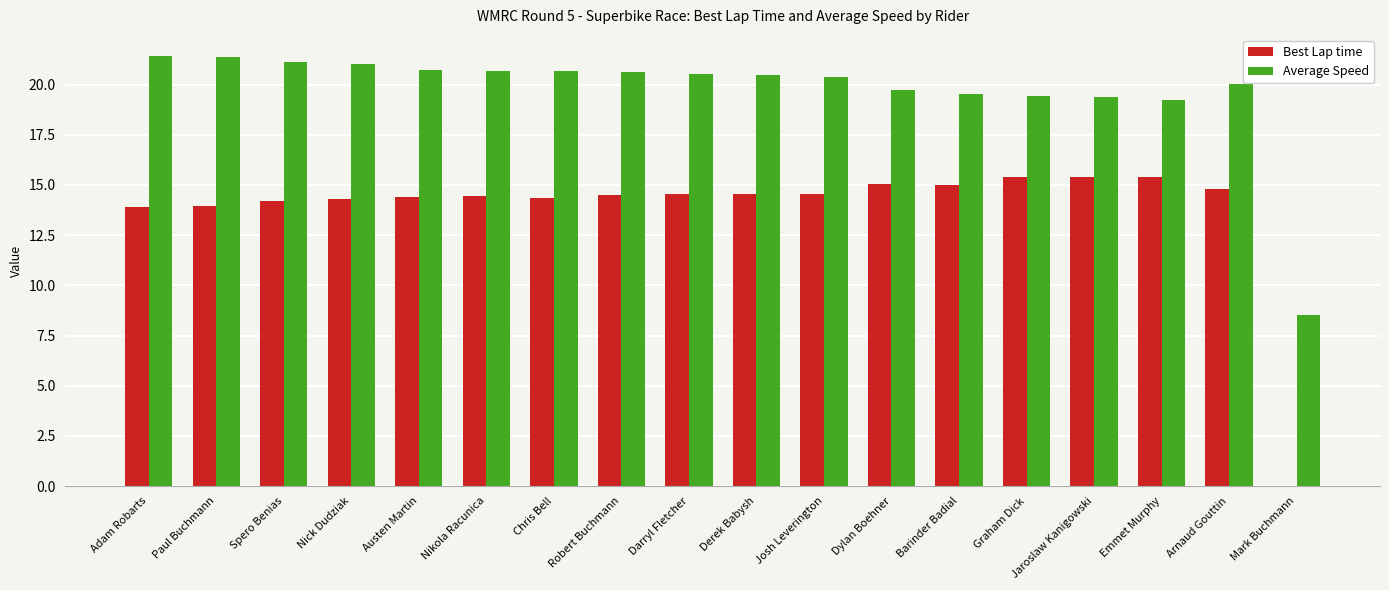

Count the number of categories in the chart.

18